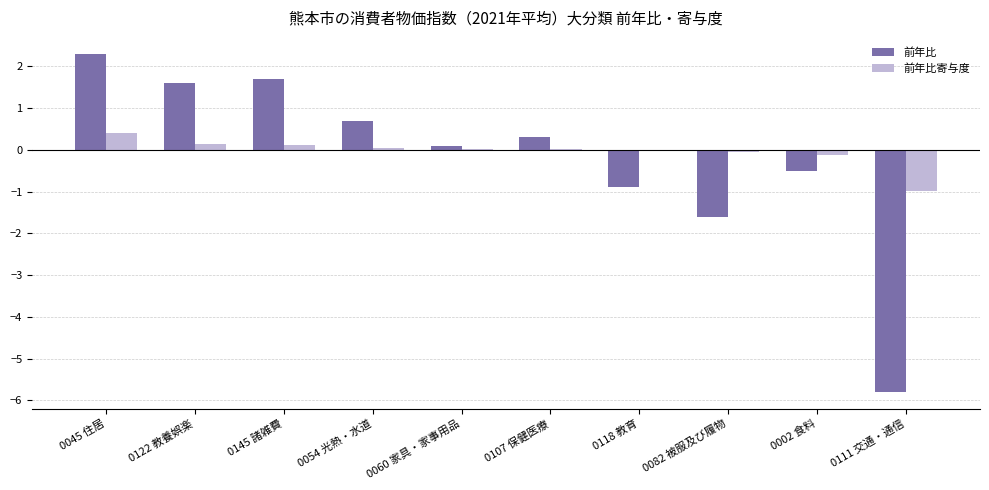

What is the maximum value for 前年比?

2.3